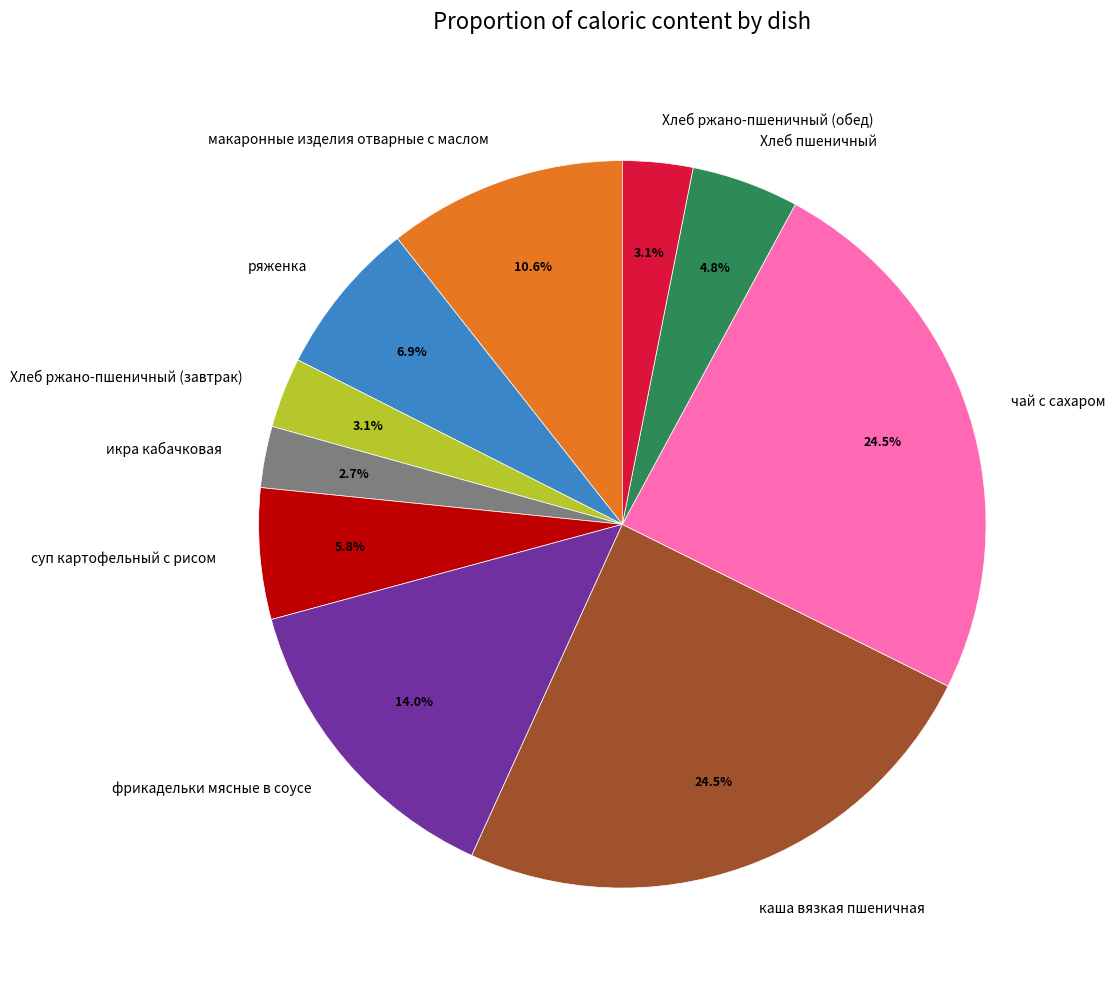

Is Хлеб ржано-пшеничный (обед) the majority of the pie?

No